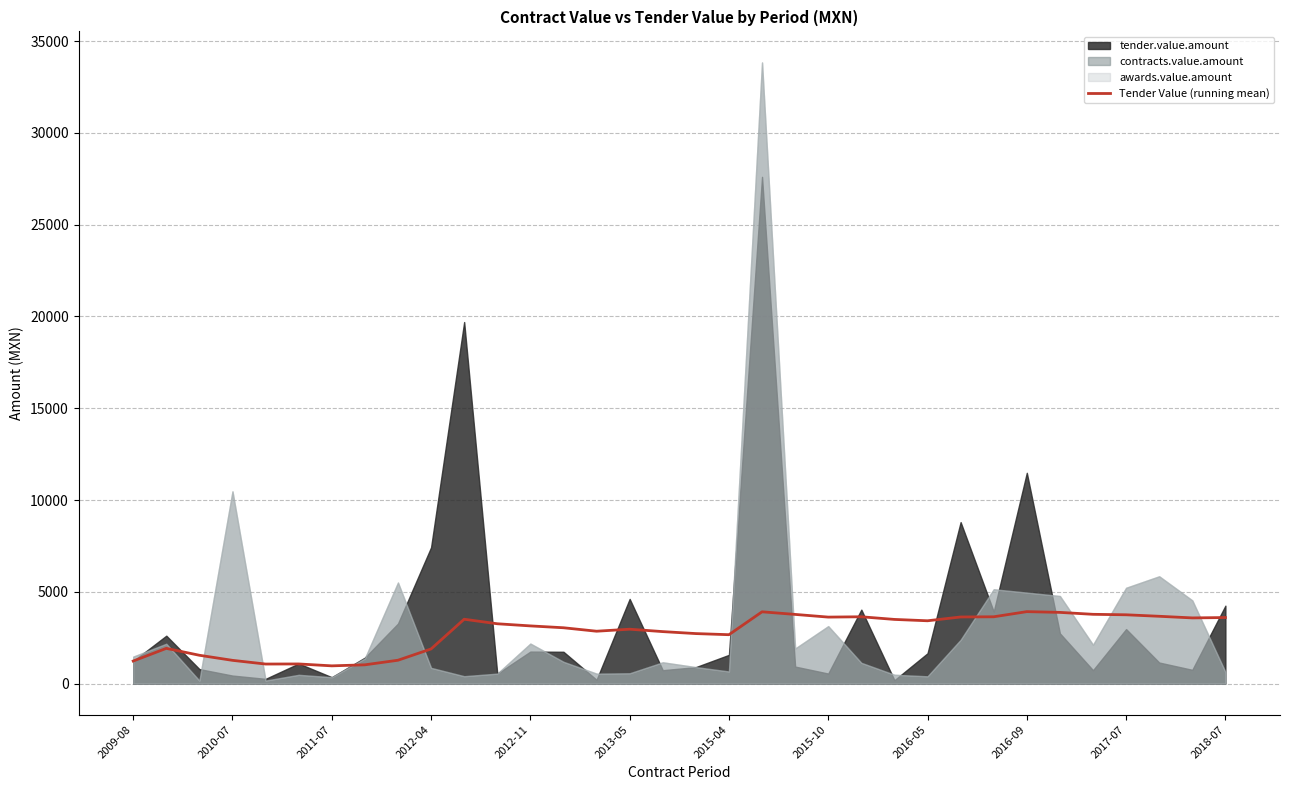

Does the chart have visible grid lines?

Yes